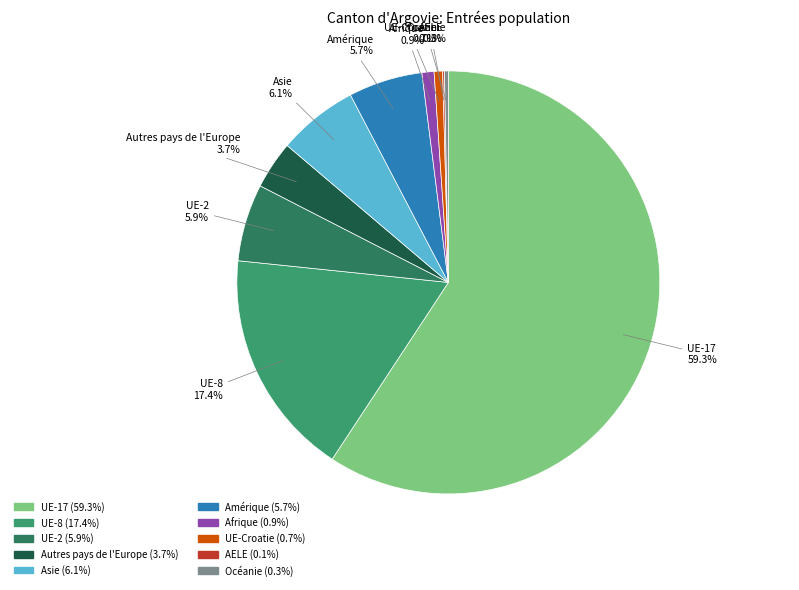

Is it true that Amérique is 6% of the pie?

True